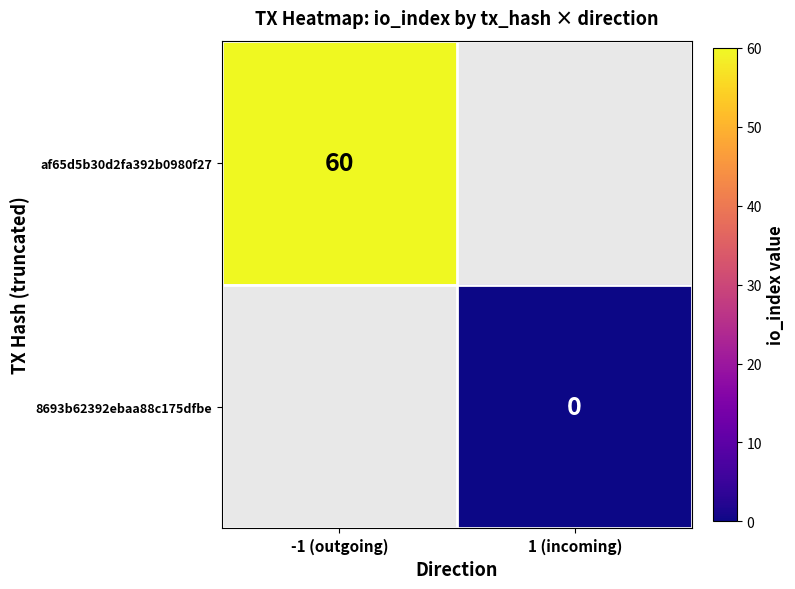

Is it true that af65d5b30d2fa392b0980f27 equals 84 at -1 (outgoing)?

False